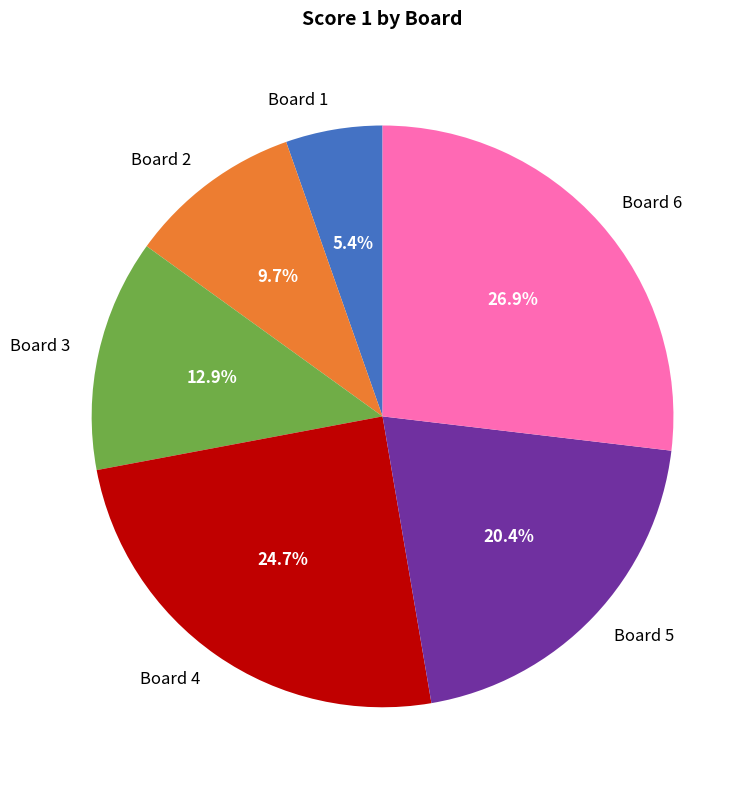

Does Board 1 account for over 50% of the chart?

No